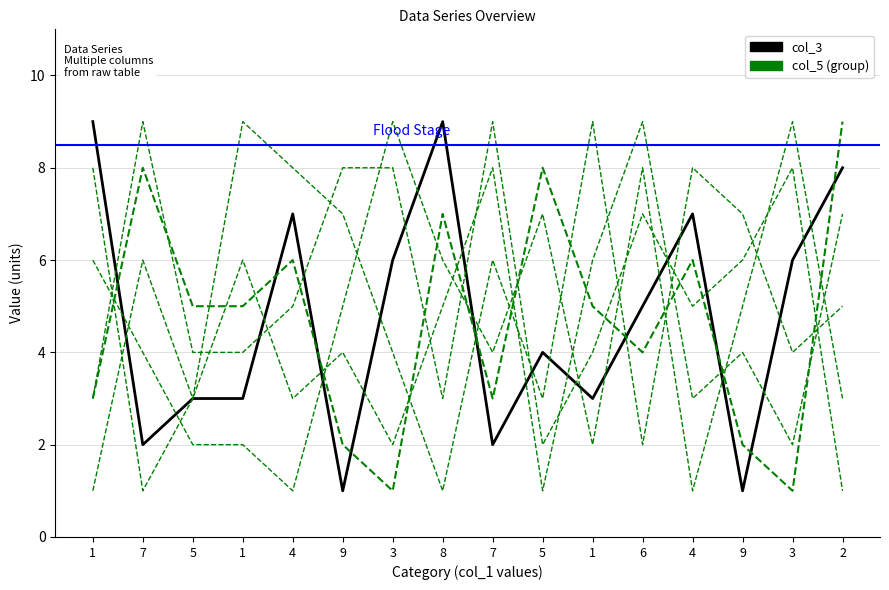

What is the greatest value displayed?

9